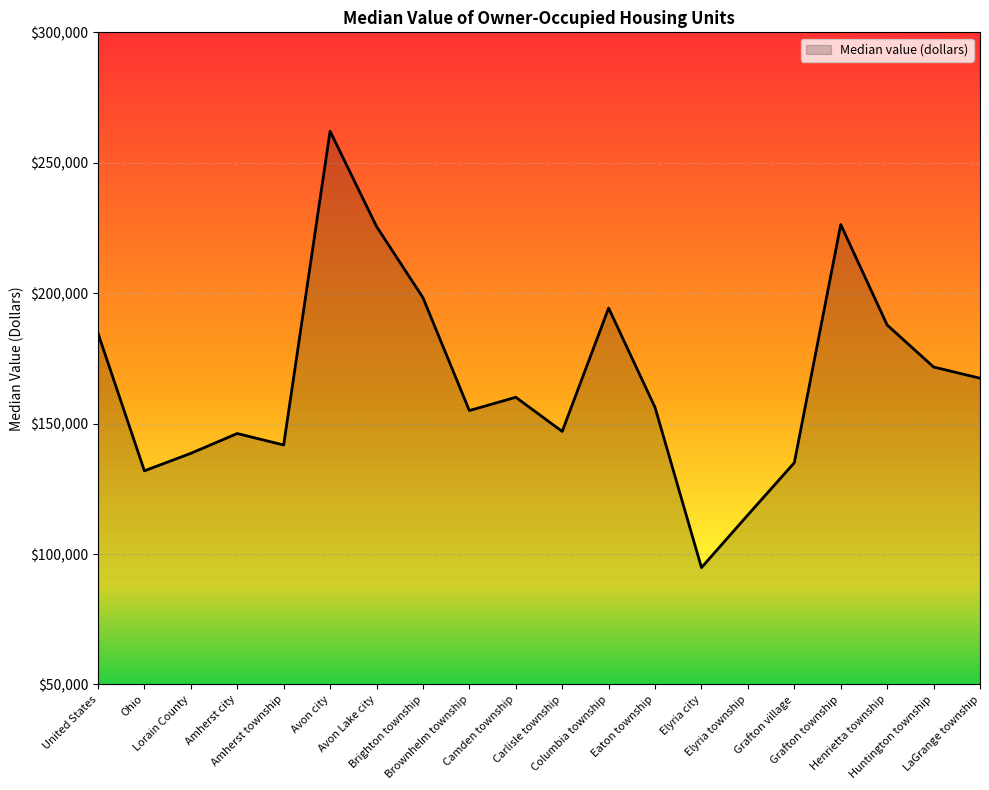

Read the value at Columbia township, to the nearest 100.

194300